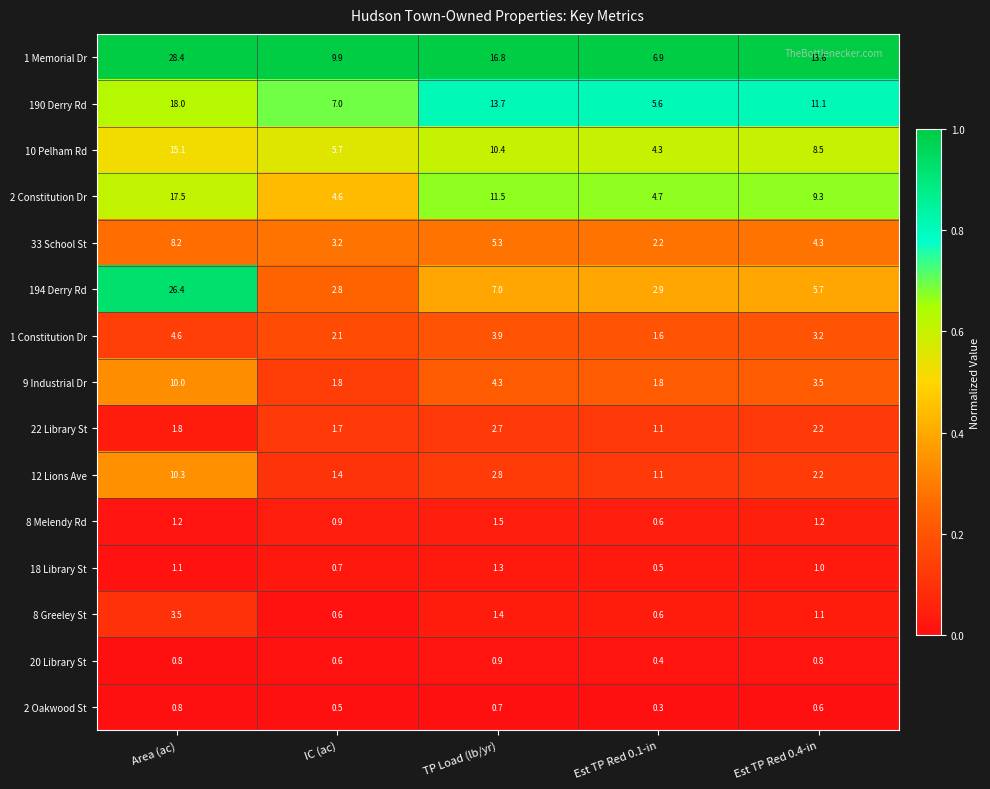

Read the 1 Constitution Dr value at Est TP Red 0.1-in.

1.6